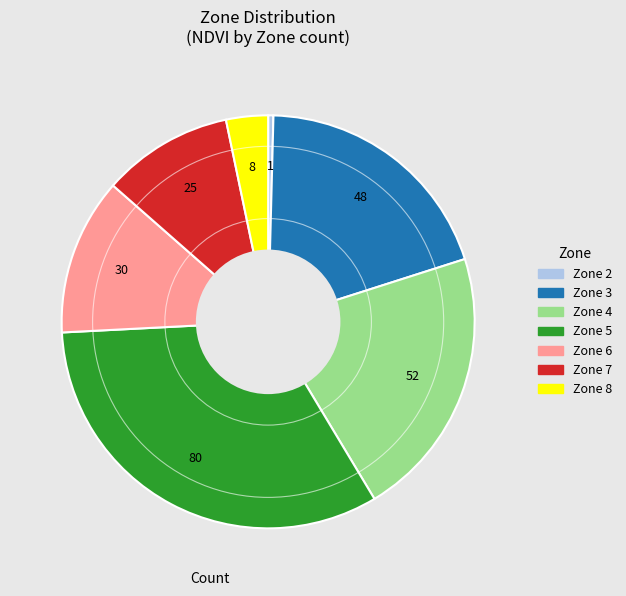

Is there any slice that represents more than half of the pie?

No